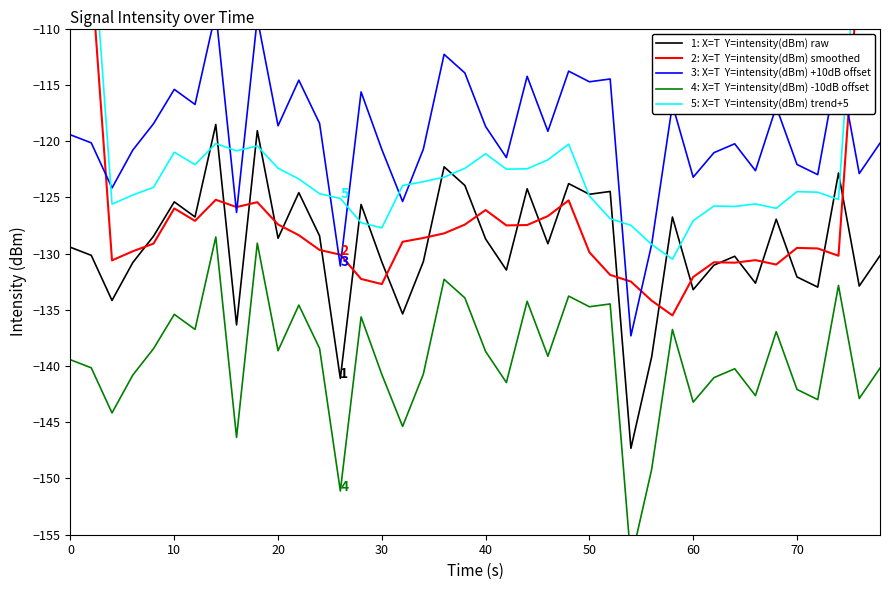

Which series has the largest total across all categories?

3: X=T  Y=intensity(dBm) +10dB offset